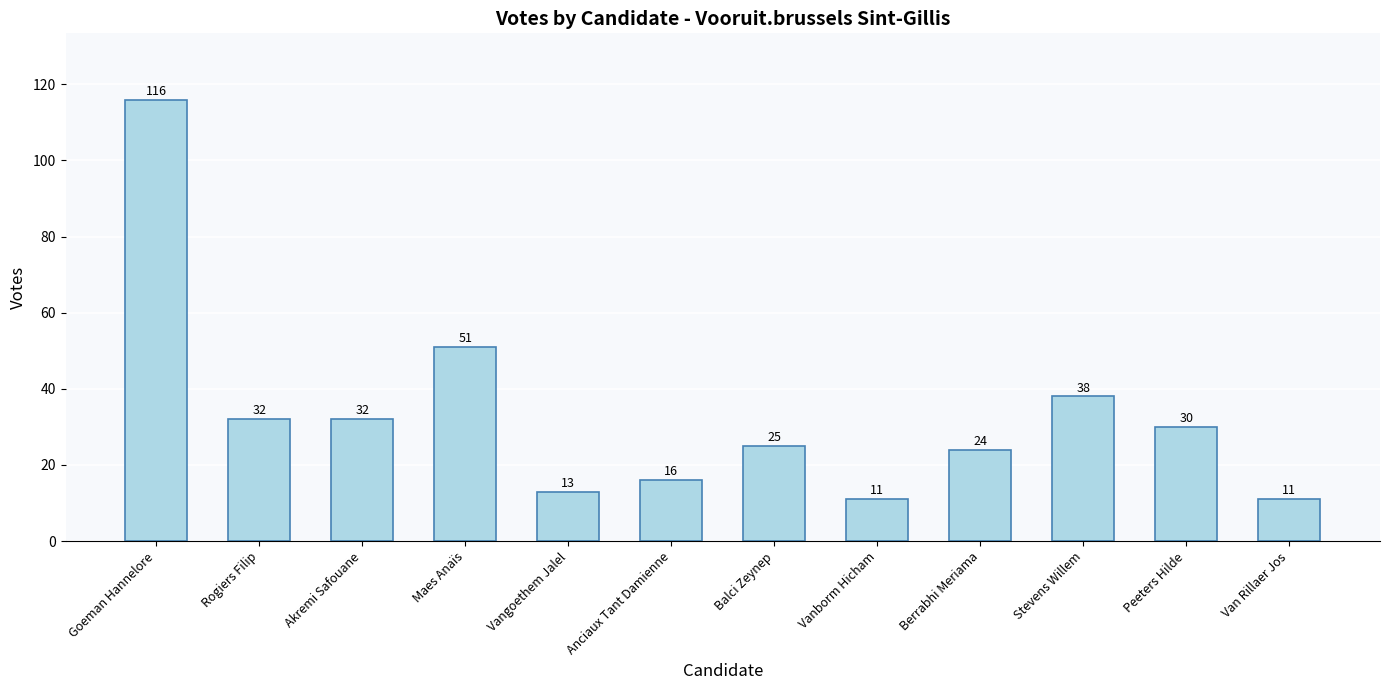

What is the smallest value displayed?

11